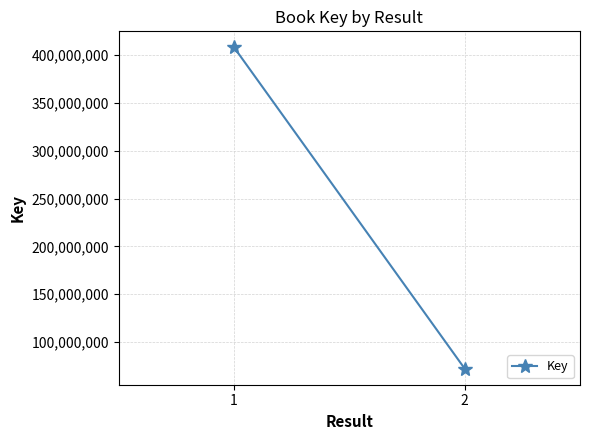

How many values are between 72301678 and 407878207?

2